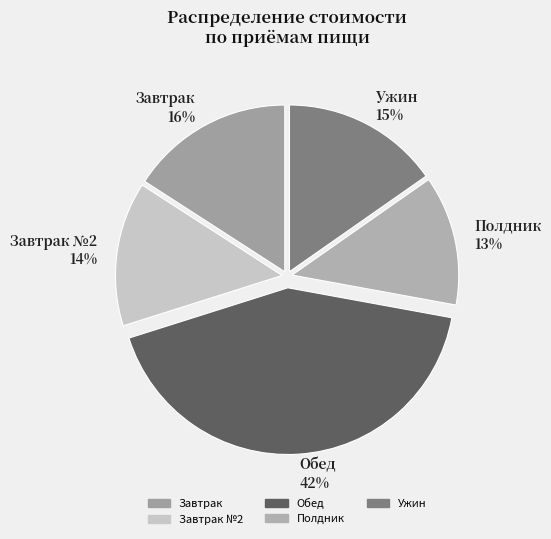

To the nearest percent, what percentage of the pie is Завтрак №2 14%?

14%